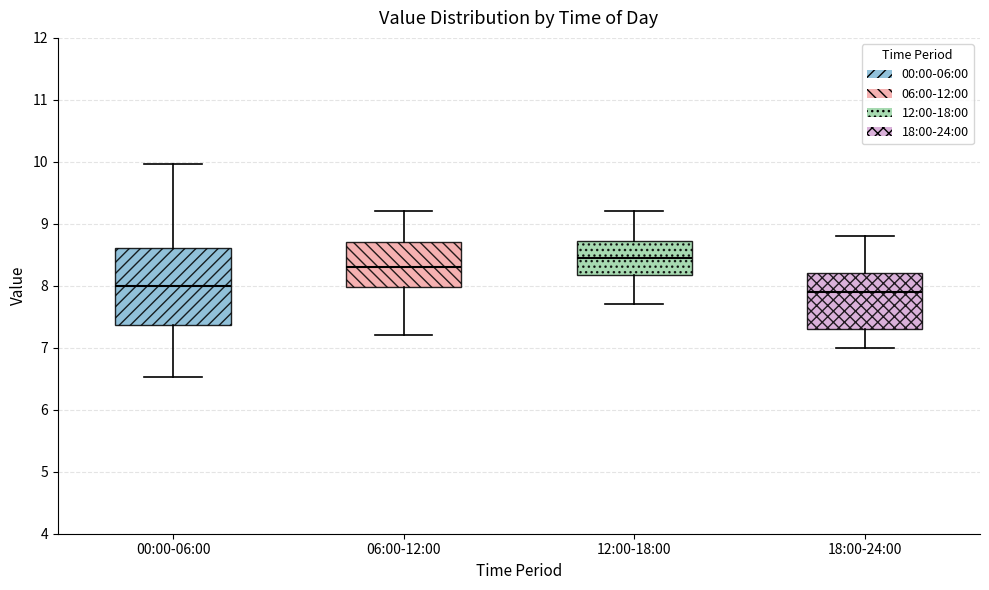

Reading left to right, transcribe this box plot: for each box, give where its median line is, the range the box spans, and where its two whiskers end, as read against the y-axis. The values are not printed on the chart, so give them approximately, as read against the axis.

00:00-06:00: median 8.0, box 7.4 to 8.6, whiskers 6.5 to 10.0
06:00-12:00: median 8.3, box 8.0 to 8.7, whiskers 7.2 to 9.2
12:00-18:00: median 8.5, box 8.2 to 8.7, whiskers 7.7 to 9.2
18:00-24:00: median 7.9, box 7.3 to 8.2, whiskers 7.0 to 8.8